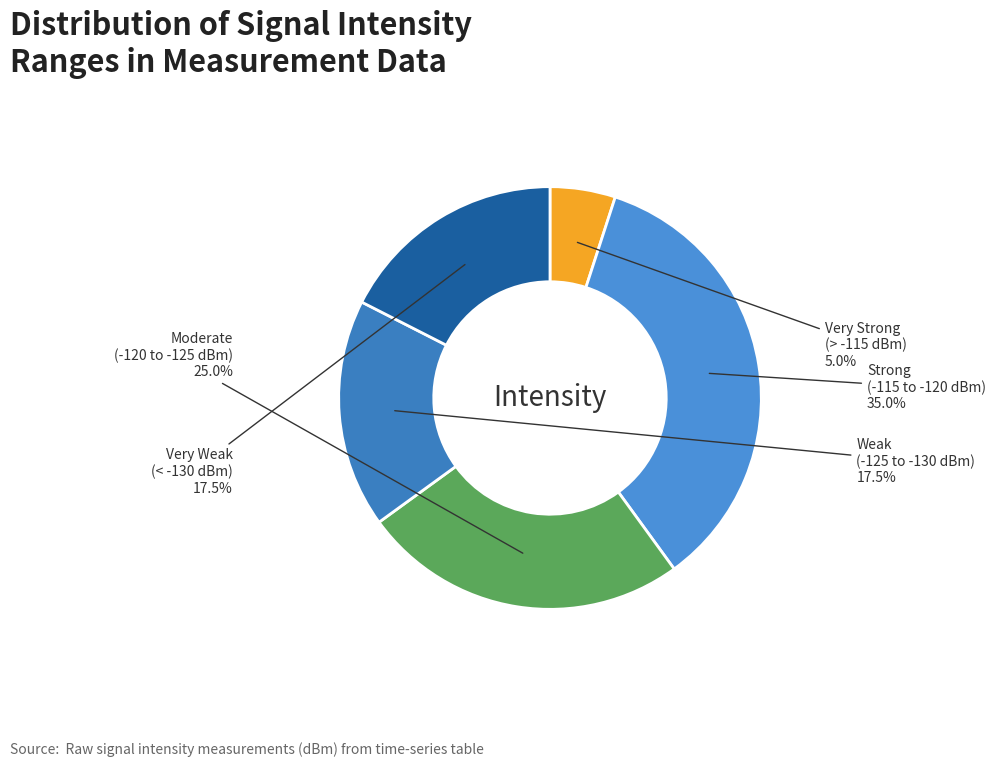

What is the ratio of the value at Very Strong (> -115 dBm) to the value at Very Weak (< -130 dBm)?

0.3